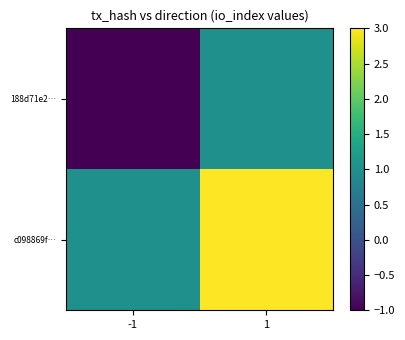

List the series in order of their peak value, highest first.

c098869f…, 188d71e2…